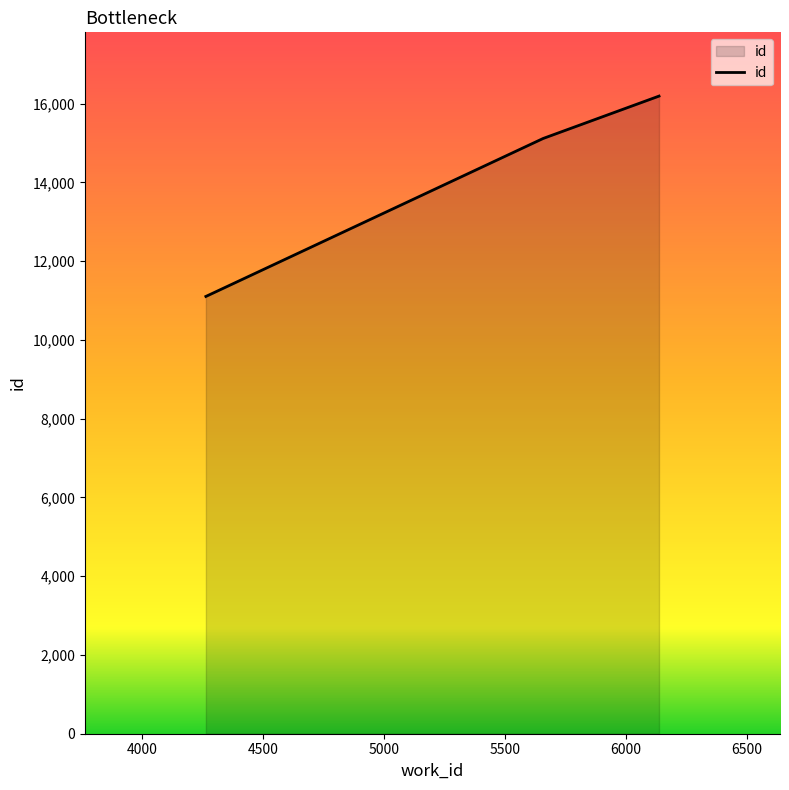

What is the sum of all values?

42407